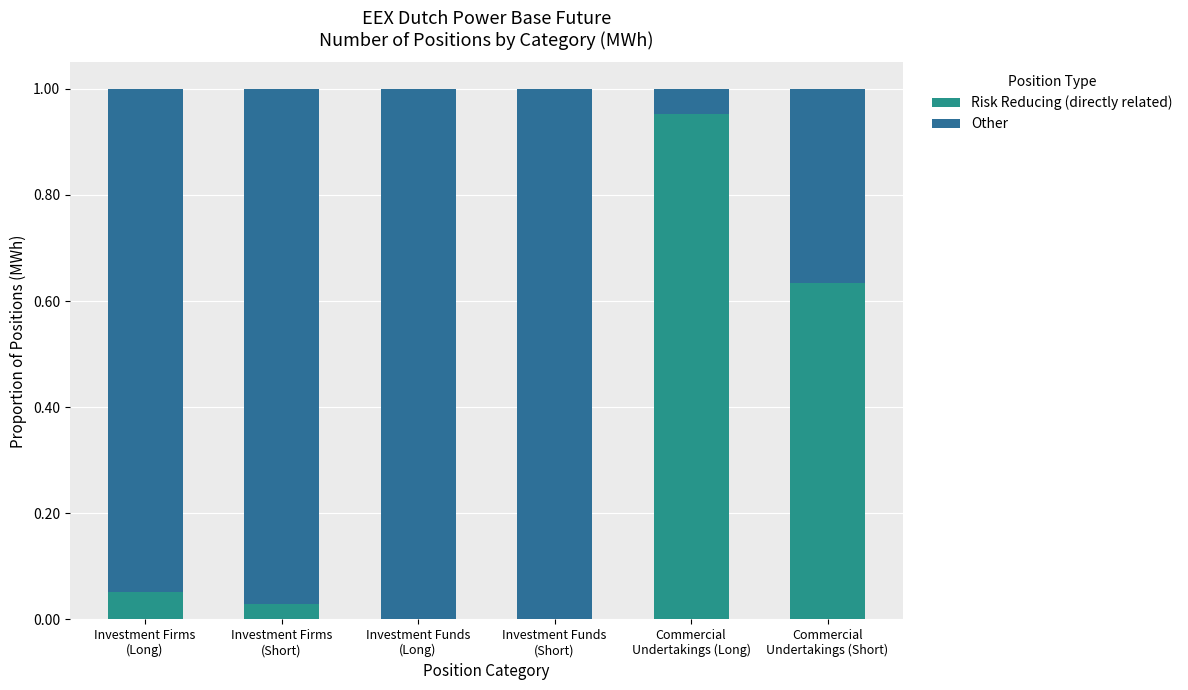

What is the sum of all Risk Reducing (directly related) values?

1.7